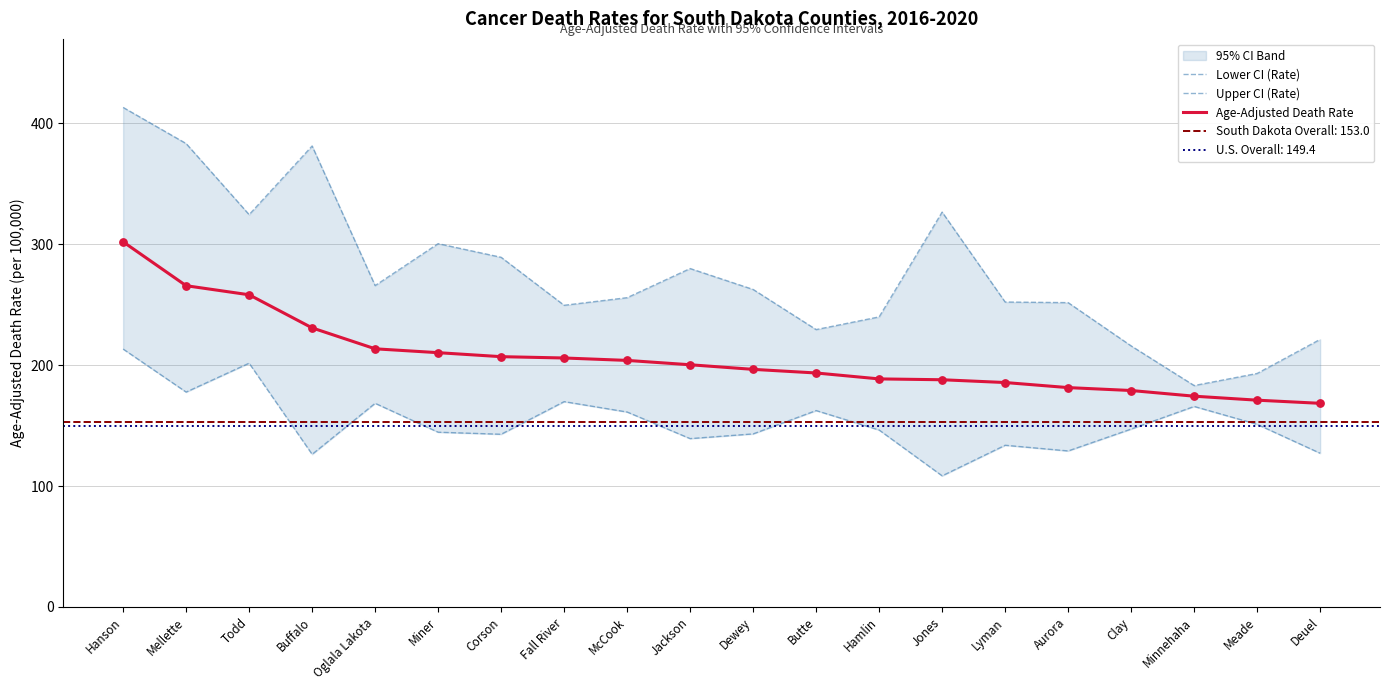

At which category is the sum across all series the highest?

Hanson